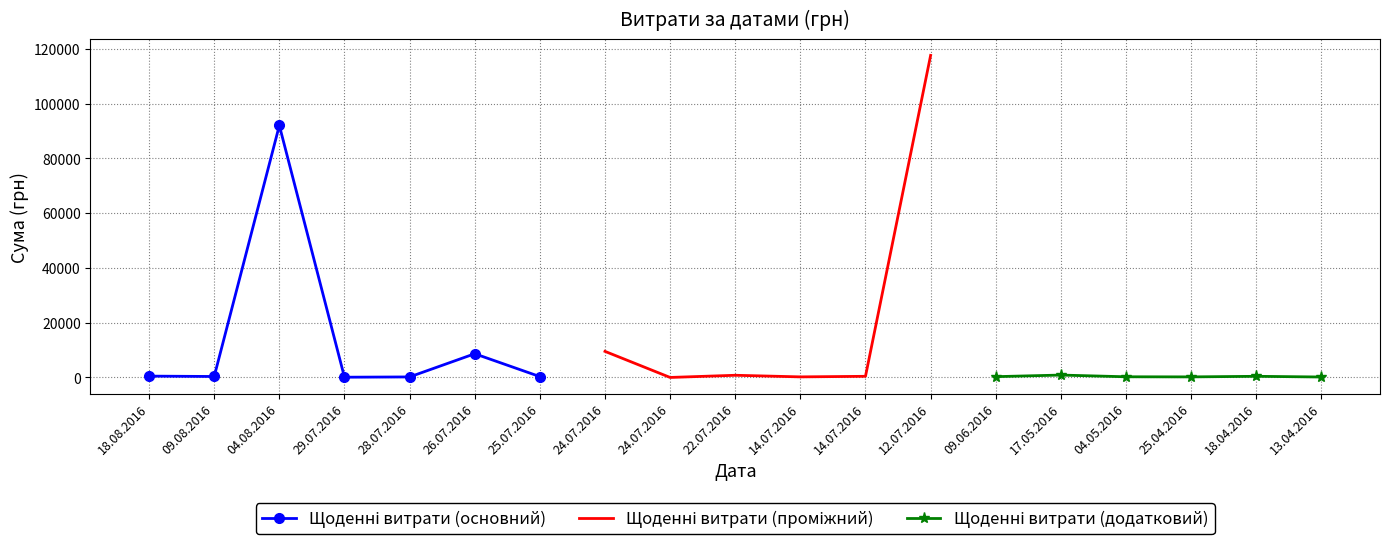

What value does the data have at 04.08.2016?

91998.9